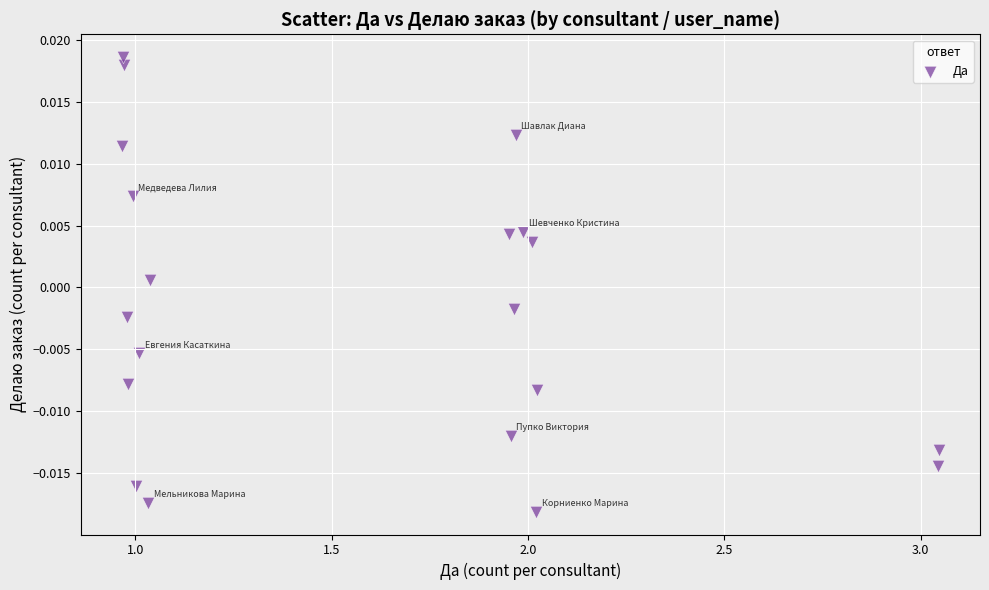

What is the range of X values (max minus min)?

2.1